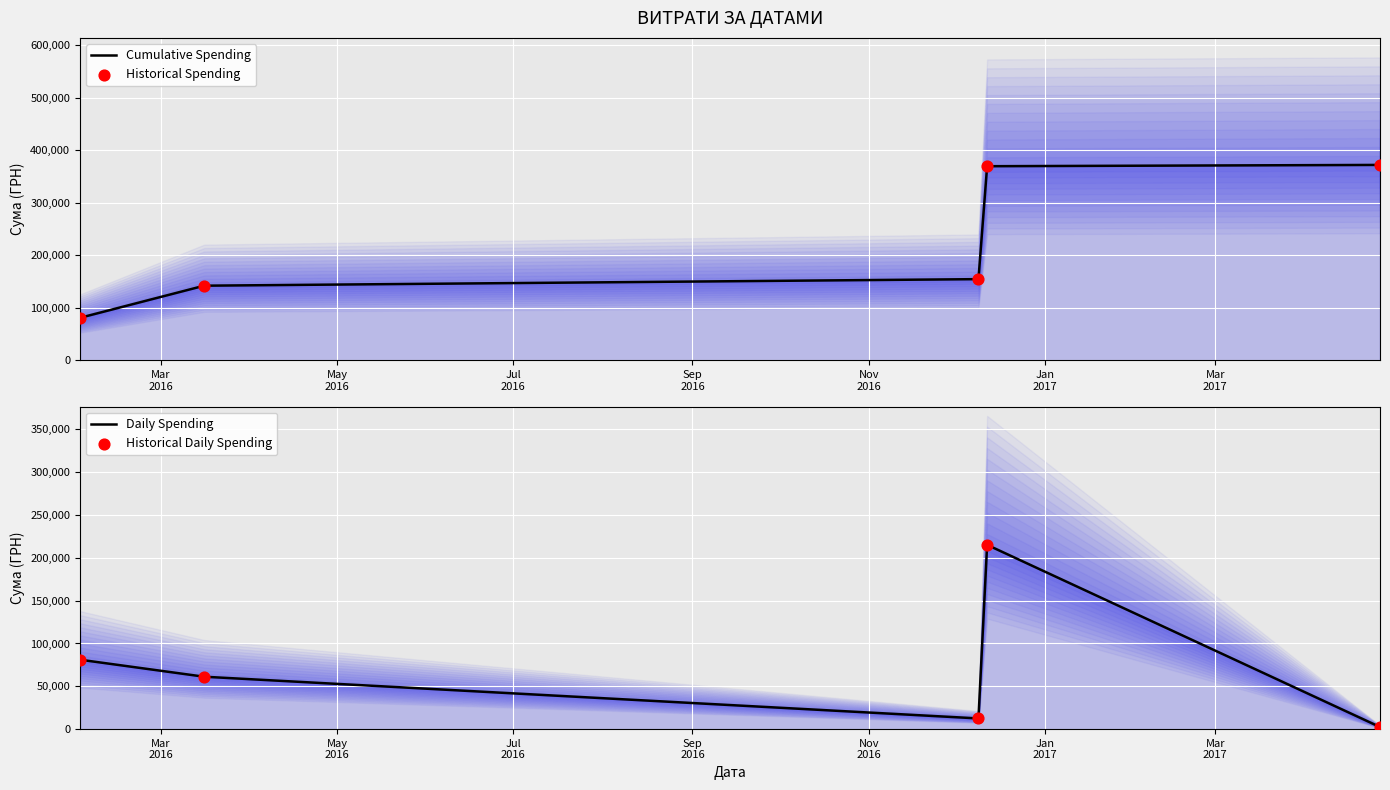

Which series has the largest Y range (max minus min)?

Cumulative Spending